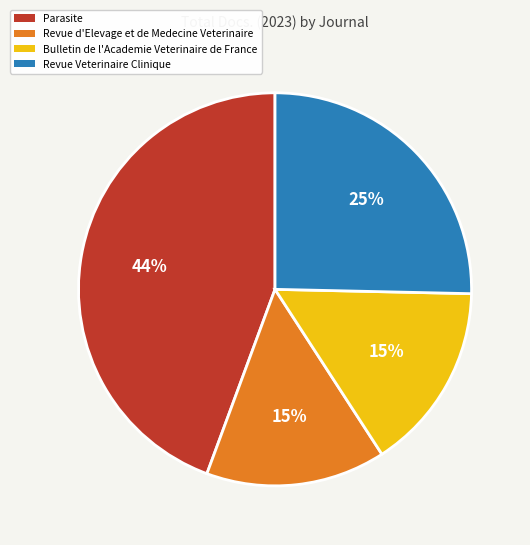

Combined, do Revue Veterinaire Clinique and Parasite account for over 50%?

Yes